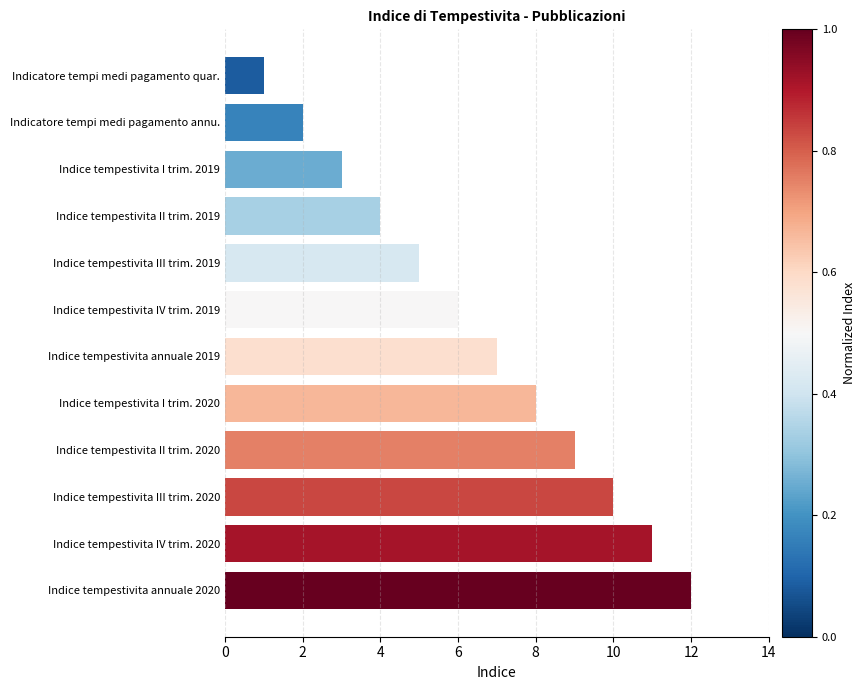

What is the difference between the second highest and second lowest values?

9